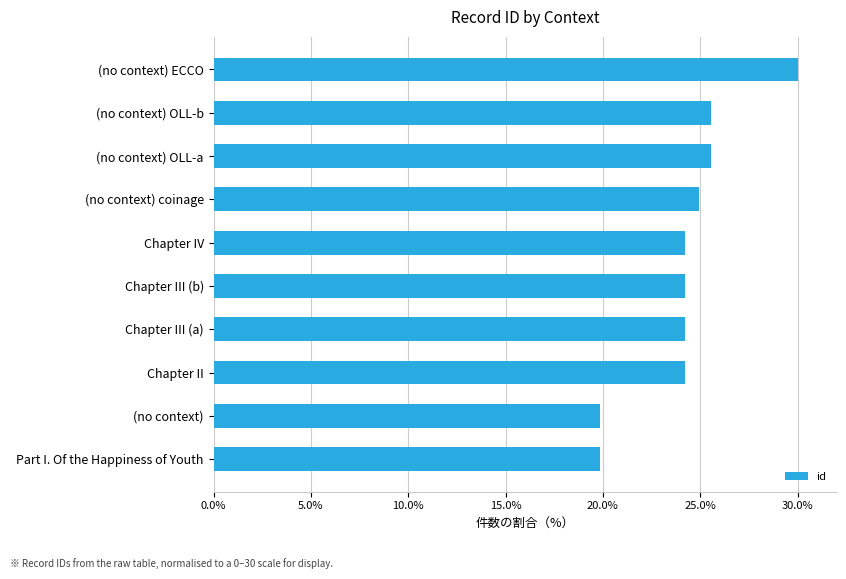

Approximately how many times larger is the value at (no context) coinage compared to Chapter II?

1.0